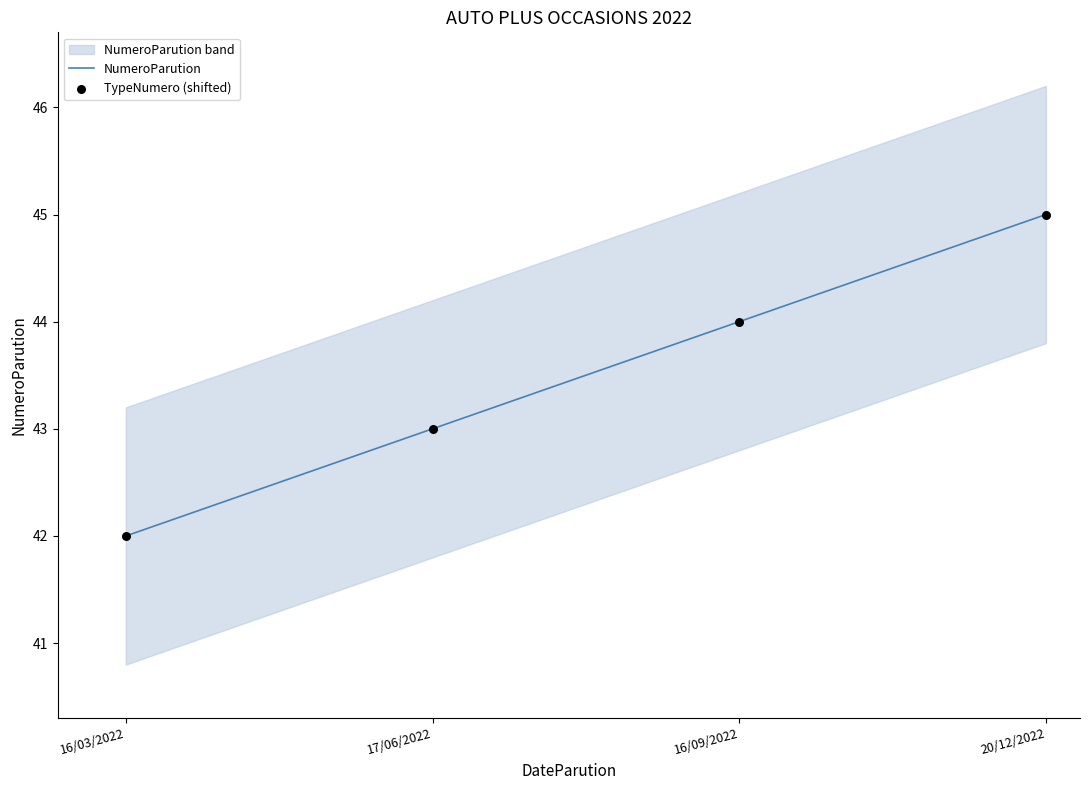

What are all the series names shown in the legend?

NumeroParution, TypeNumero (shifted)